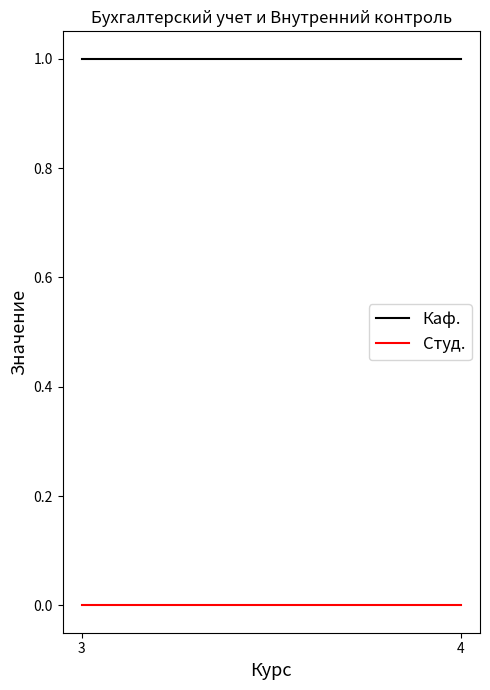

Rank the series by their average value, from highest to lowest.

Каф., Студ.